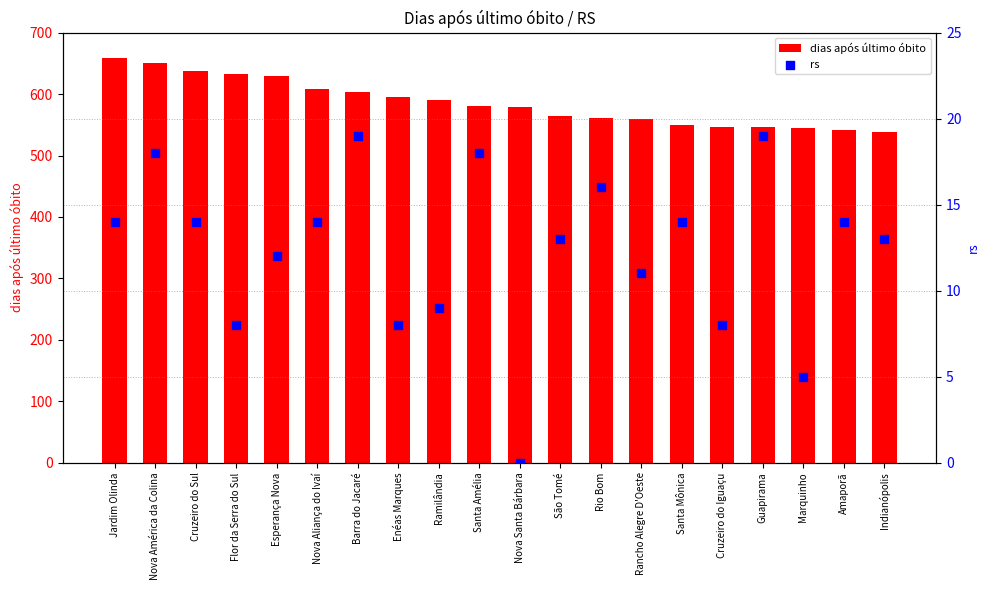

Is the value of rs at Guapirama greater than the value of dias após último óbito at Cruzeiro do Sul?

No